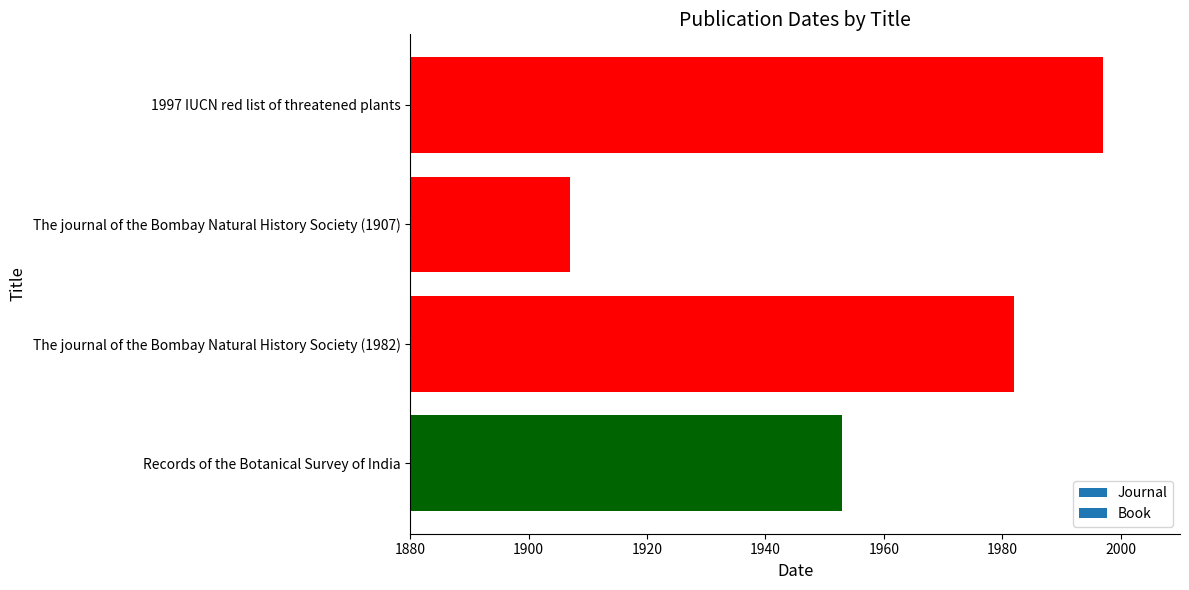

The value at 1997 IUCN red list of threatened plants is 1997. True or false?

True